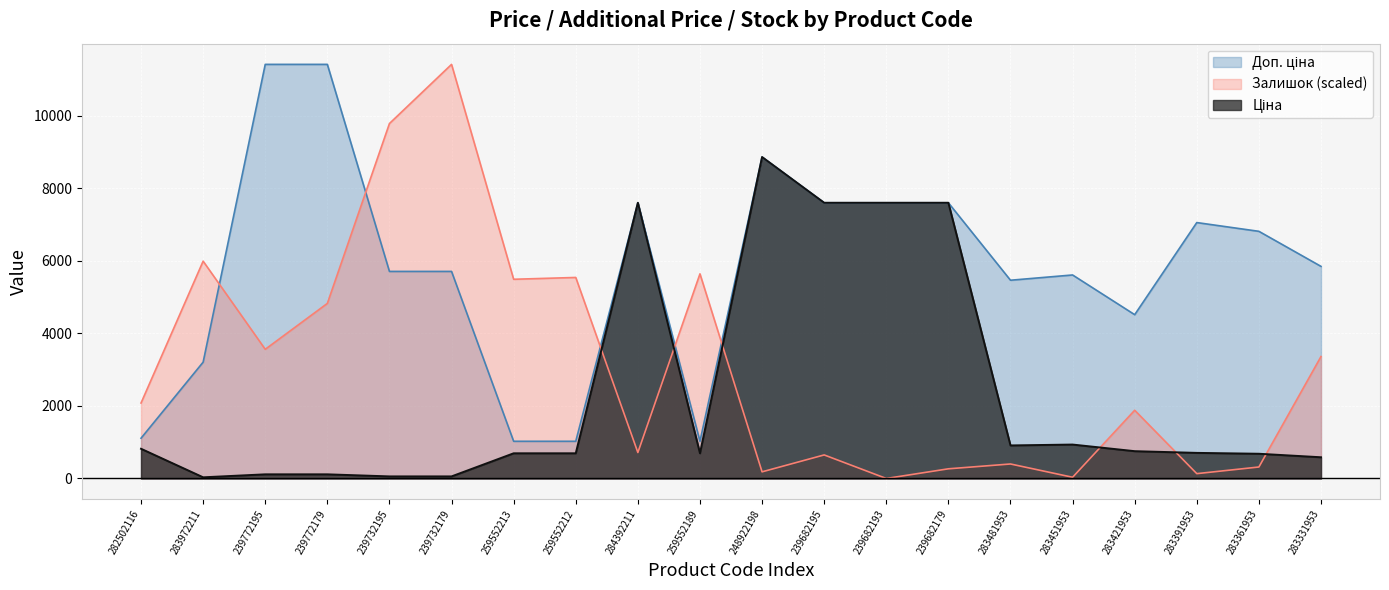

What position from the right is 283972211?

19